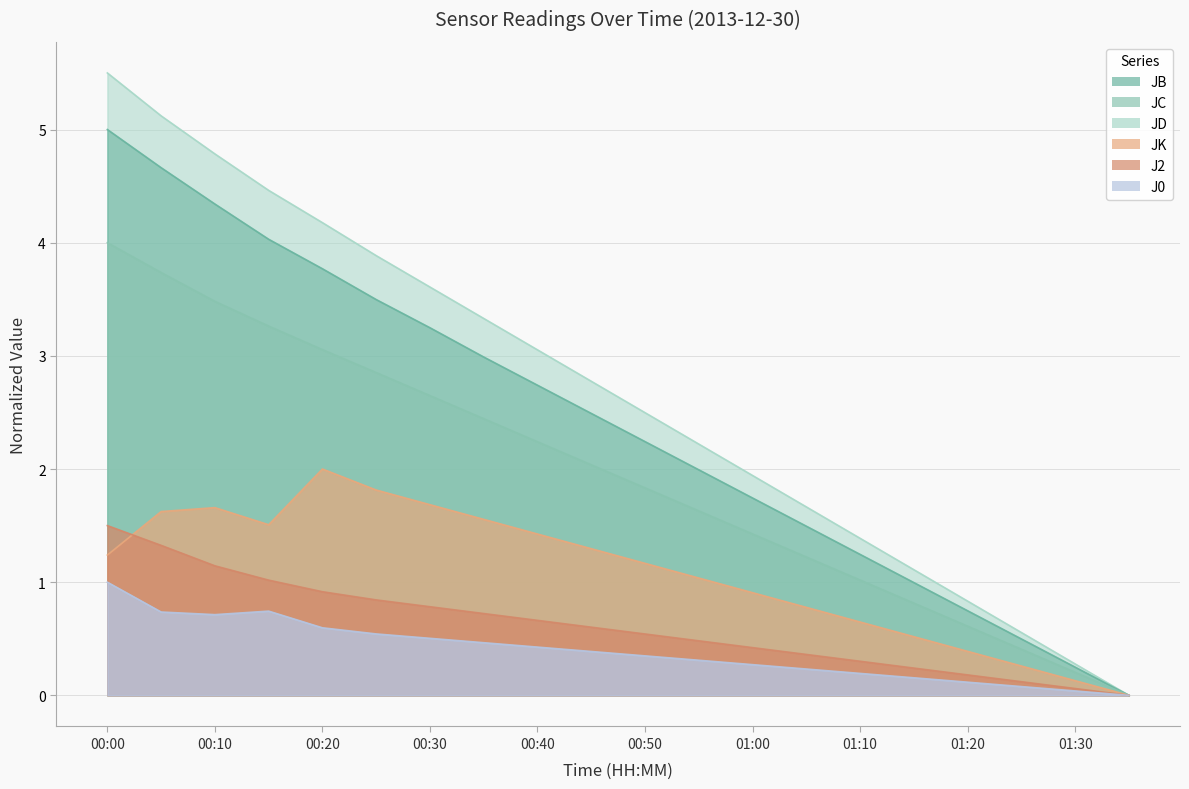

Is the value of JC at 00:55 greater than the value of JD at 01:00?

No